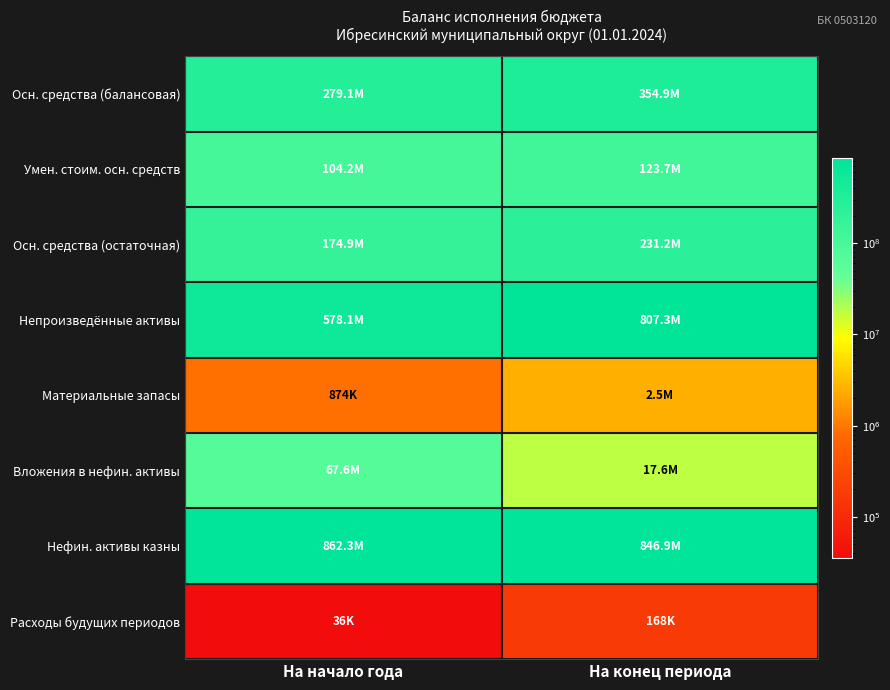

What is the greatest value displayed?

862297378.0